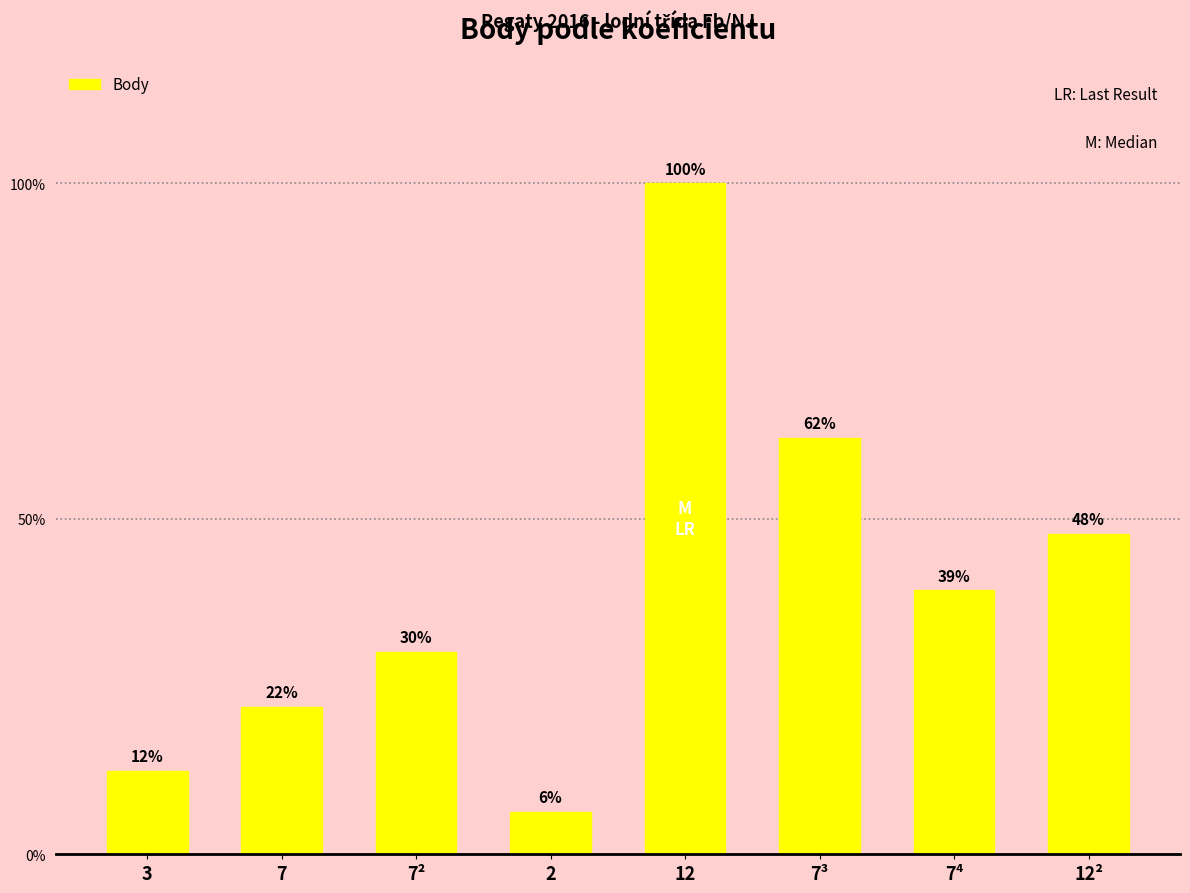

At which label is the value closest to 3551?

12²